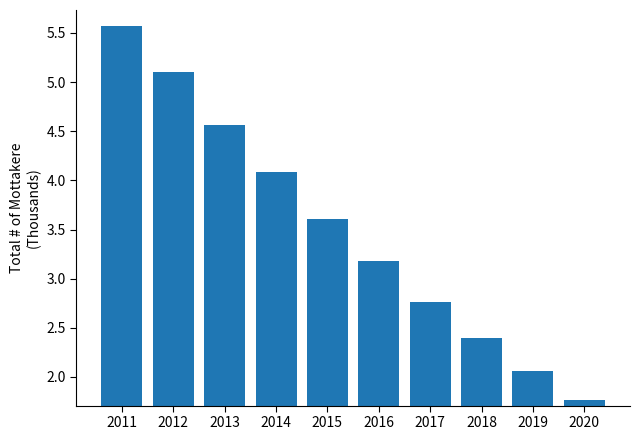

What is the difference between the maximum and minimum values?

3.8